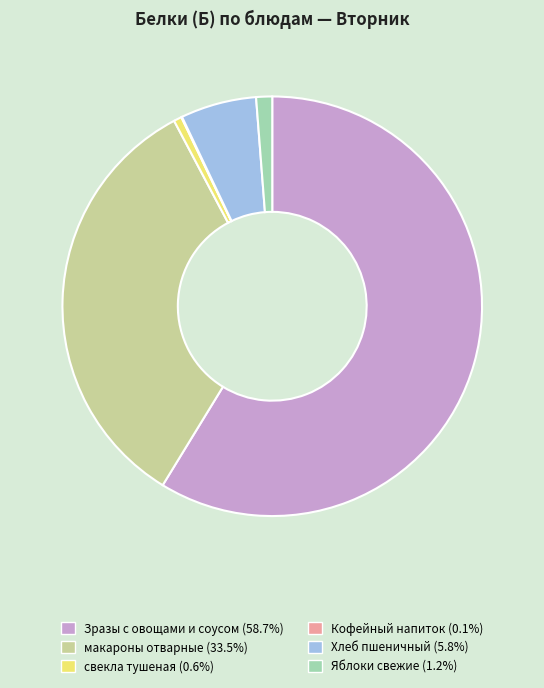

Is макароны отварные the majority of the pie?

No